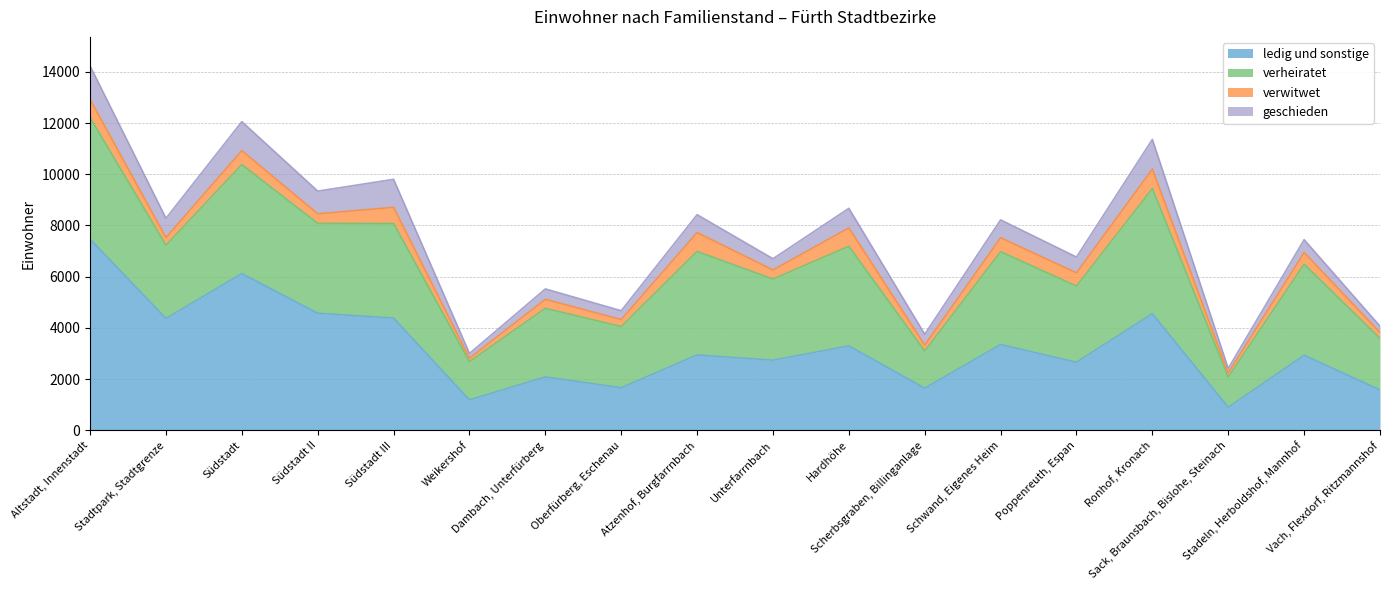

True or false: geschieden and verheiratet intersect in this chart.

False